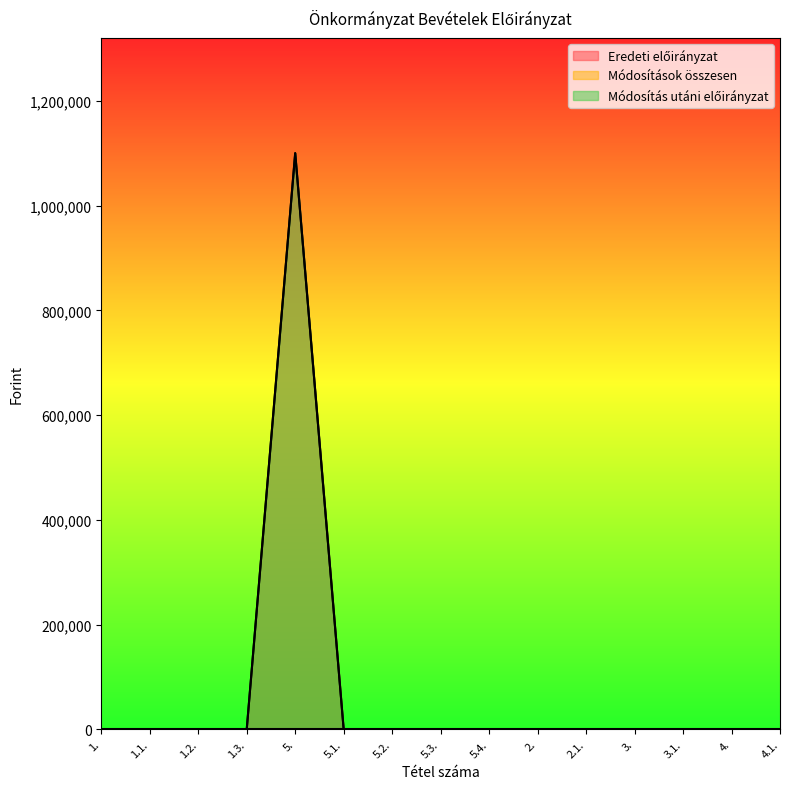

What is the maximum value for Módosítás utáni előirányzat?

1100000